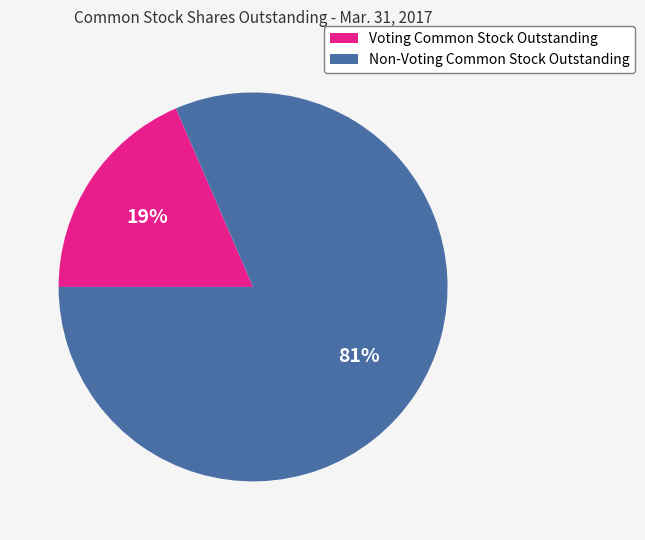

What is the largest slice in the pie chart?

Non-Voting Common Stock Outstanding